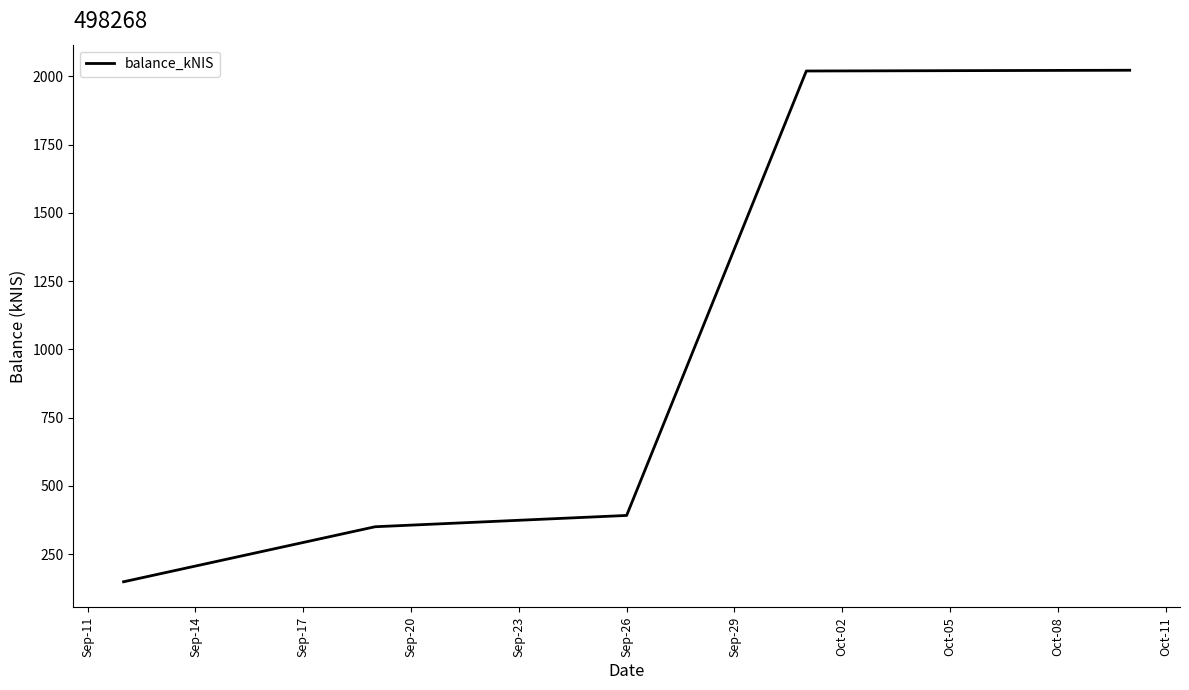

How many lines are shown in the chart?

1